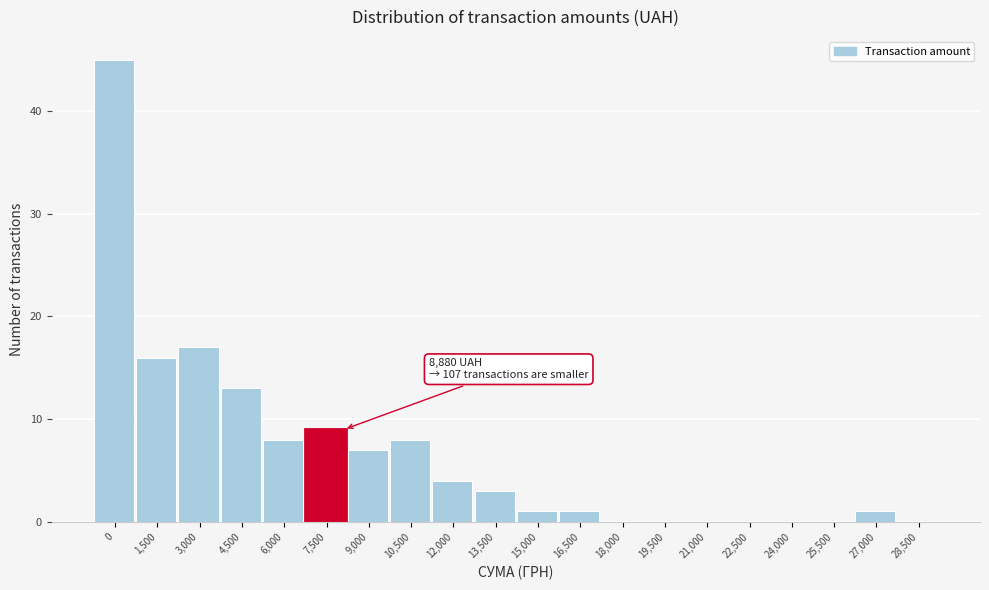

Reading left to right, extract all data points from this chart.

0=45	1,500=16	3,000=17	4,500=13	6,000=8	7,500=9	9,000=7	10,500=8	12,000=4	13,500=3	15,000=1	16,500=1	18,000=0	19,500=0	21,000=0	22,500=0	24,000=0	25,500=0	27,000=1	28,500=0